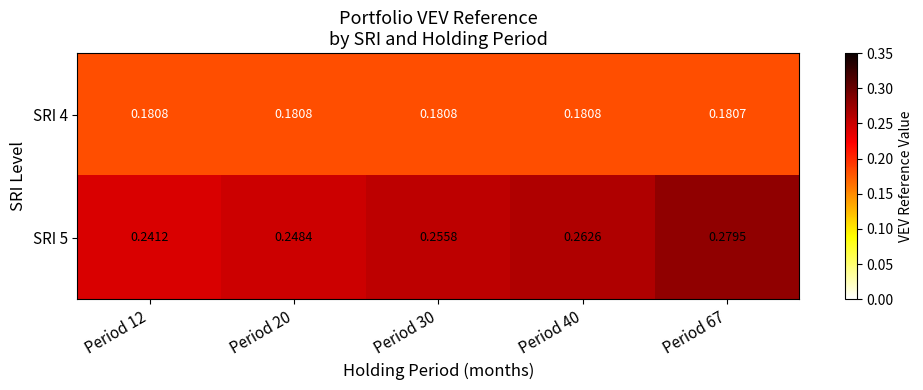

How many distinct data groups are displayed?

2